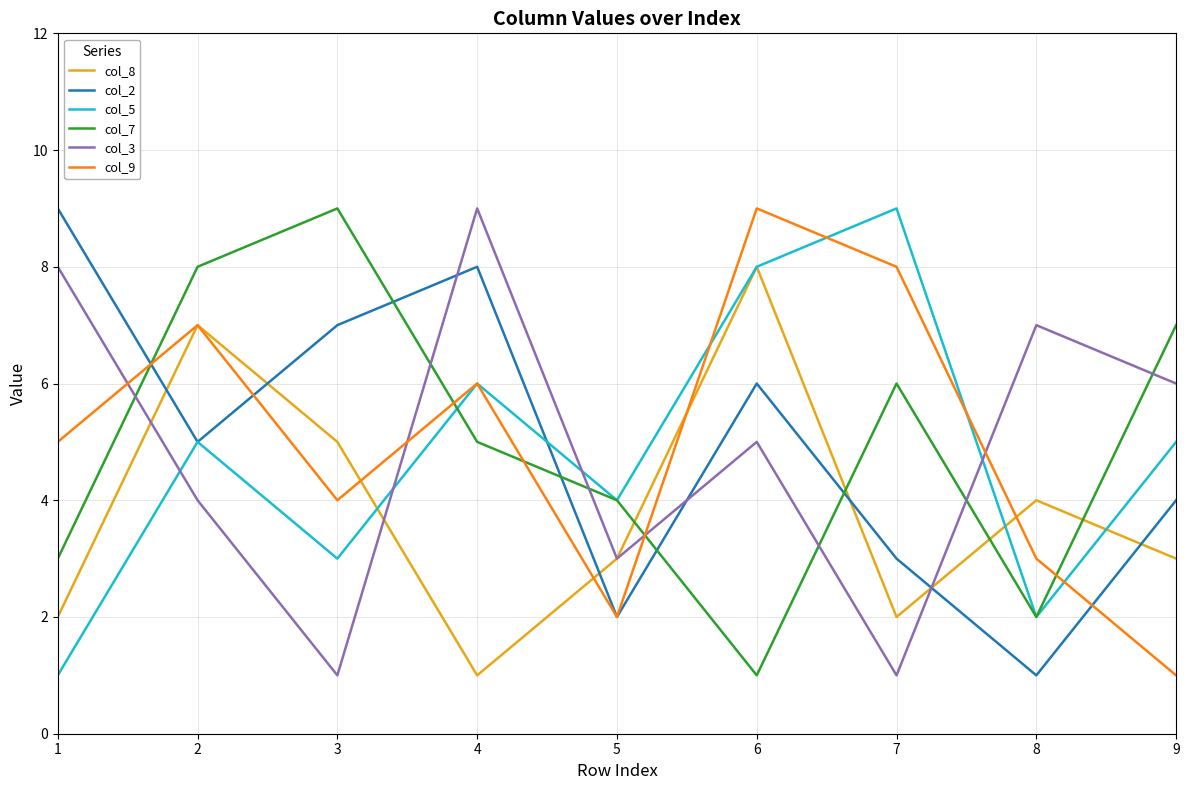

Between which two adjacent categories do col_3 and col_2 first intersect?

3 and 4